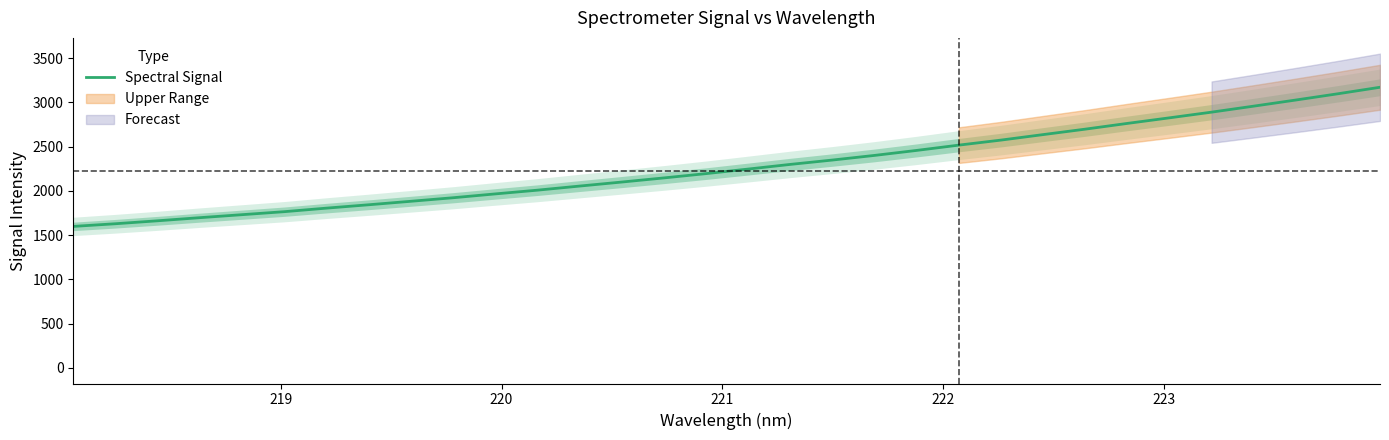

What is the lowest value of the Spectral Signal series?

1597.5